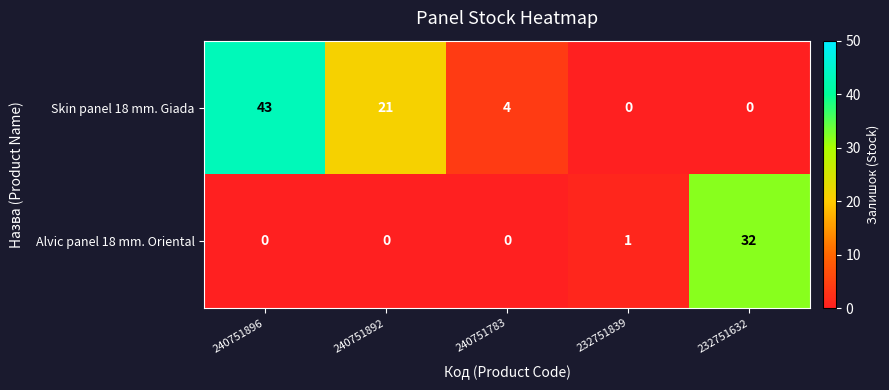

Reading left to right, transcribe all the data shown in this chart.

Skin panel 18 mm. Giada: 43	21	4	0	0
Alvic panel 18 mm. Oriental: 0	0	0	1	32